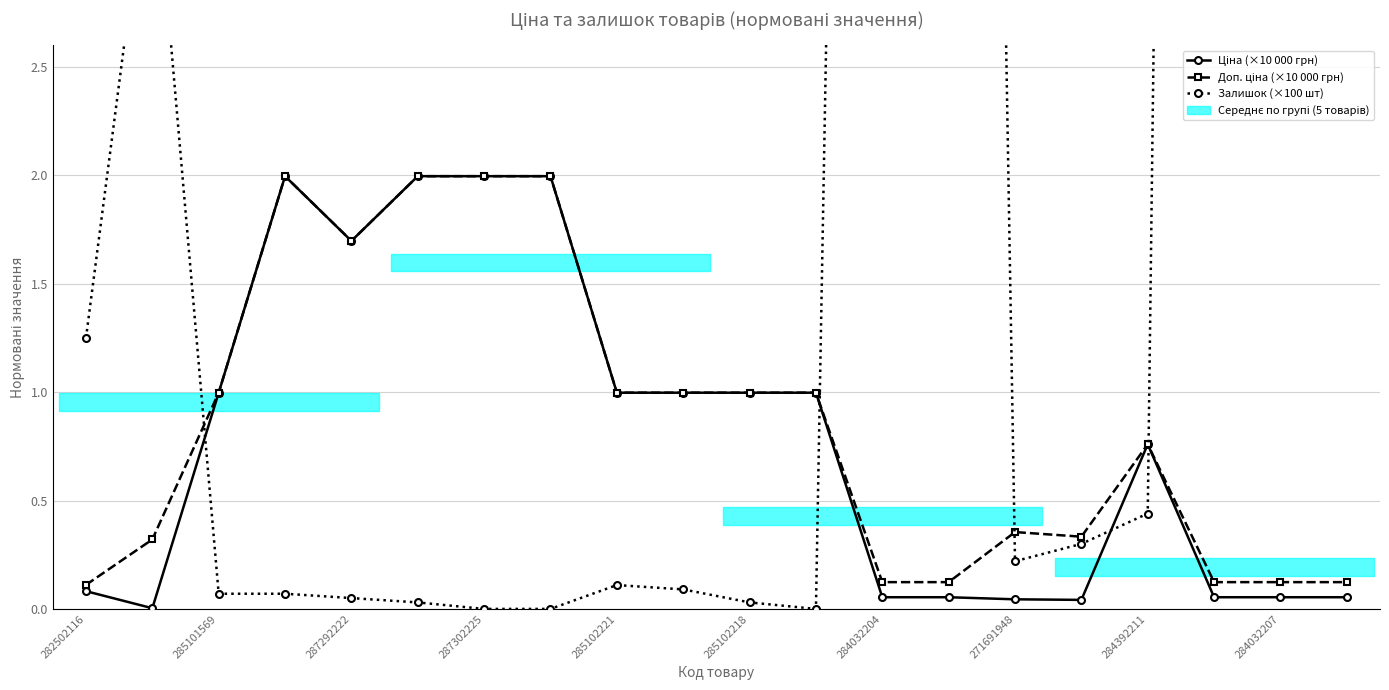

Is this an area chart (filled region under the line)?

No